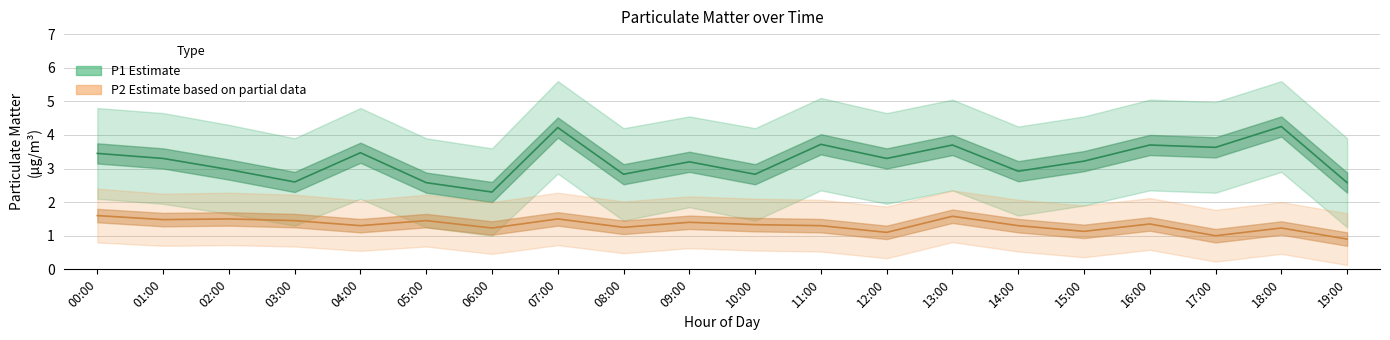

The P1 (Estimate) series shows 5.7 at 15:00. True or false?

False